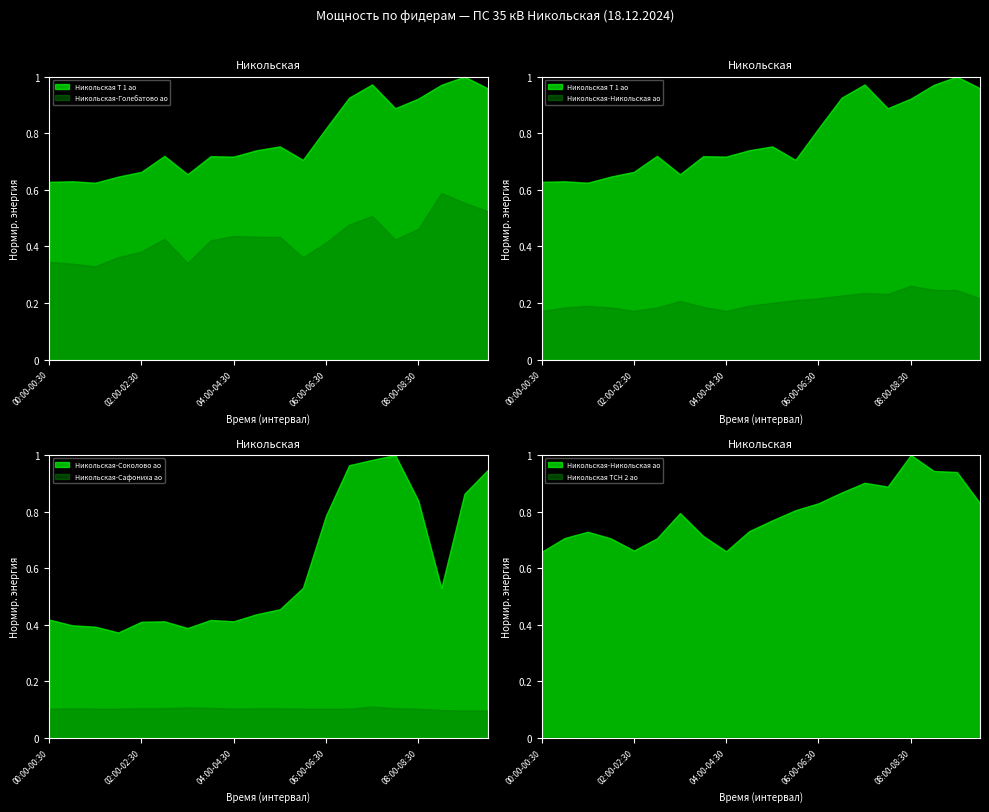

At which category does the chart reach its peak across all series?

09:00-09:30